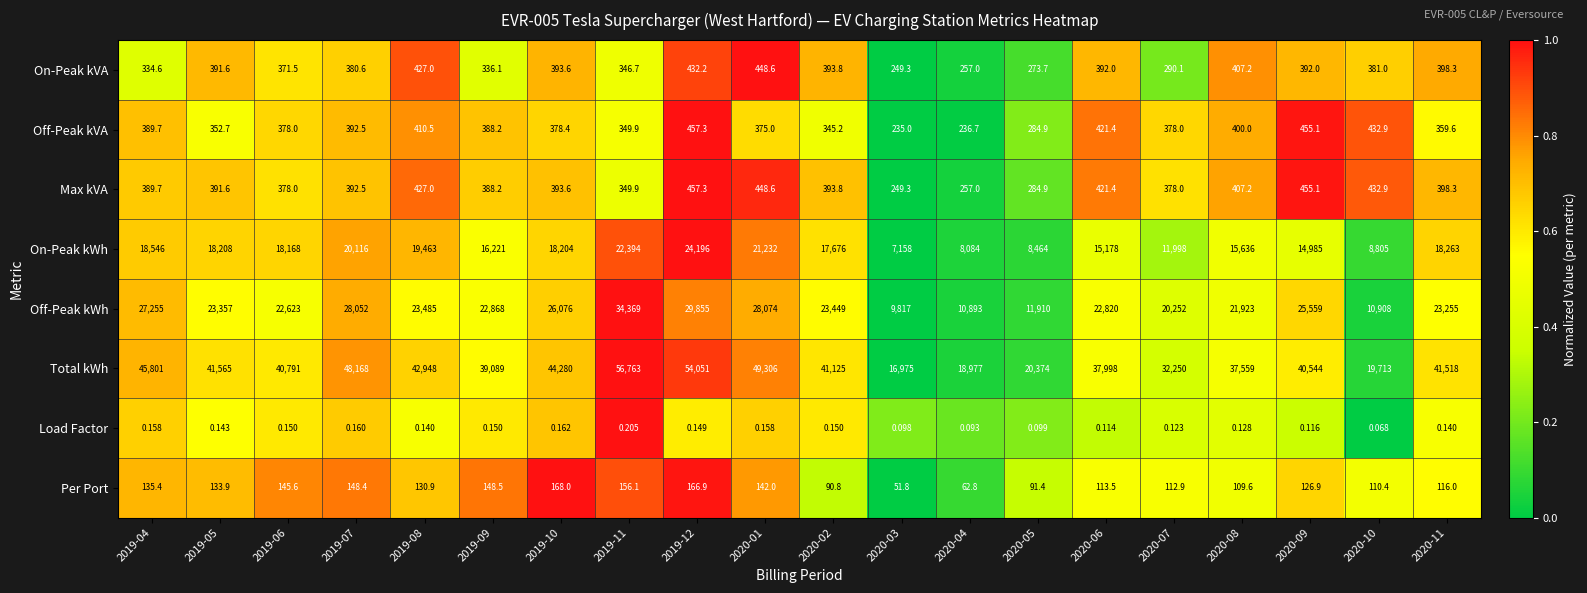

Between 2019-08 and 2019-10, which series saw the biggest shift?

Off-Peak kWh